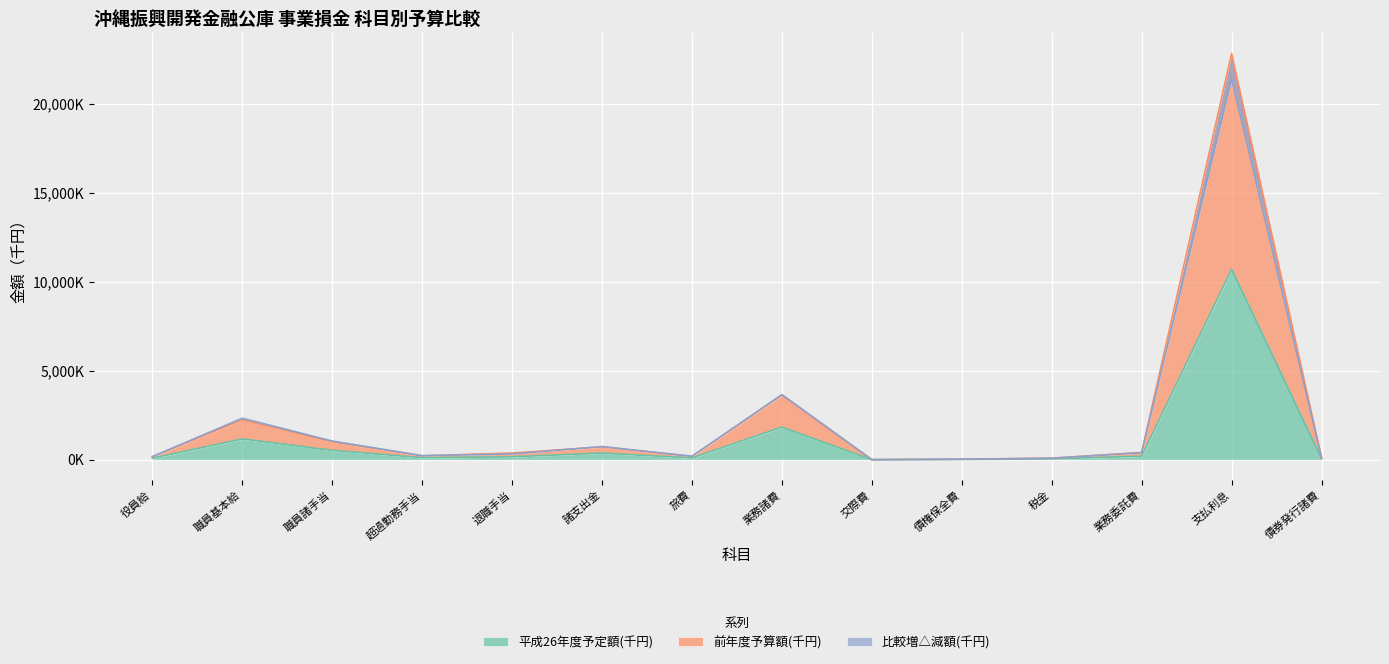

List the labels in order of 前年度予算額(千円) value, smallest first.

交際費, 債権保全費, 税金, 債券発行諸費, 役員給, 旅費, 超過勤務手当, 退職手当, 業務委託費, 諸支出金, 職員諸手当, 職員基本給, 業務諸費, 支払利息